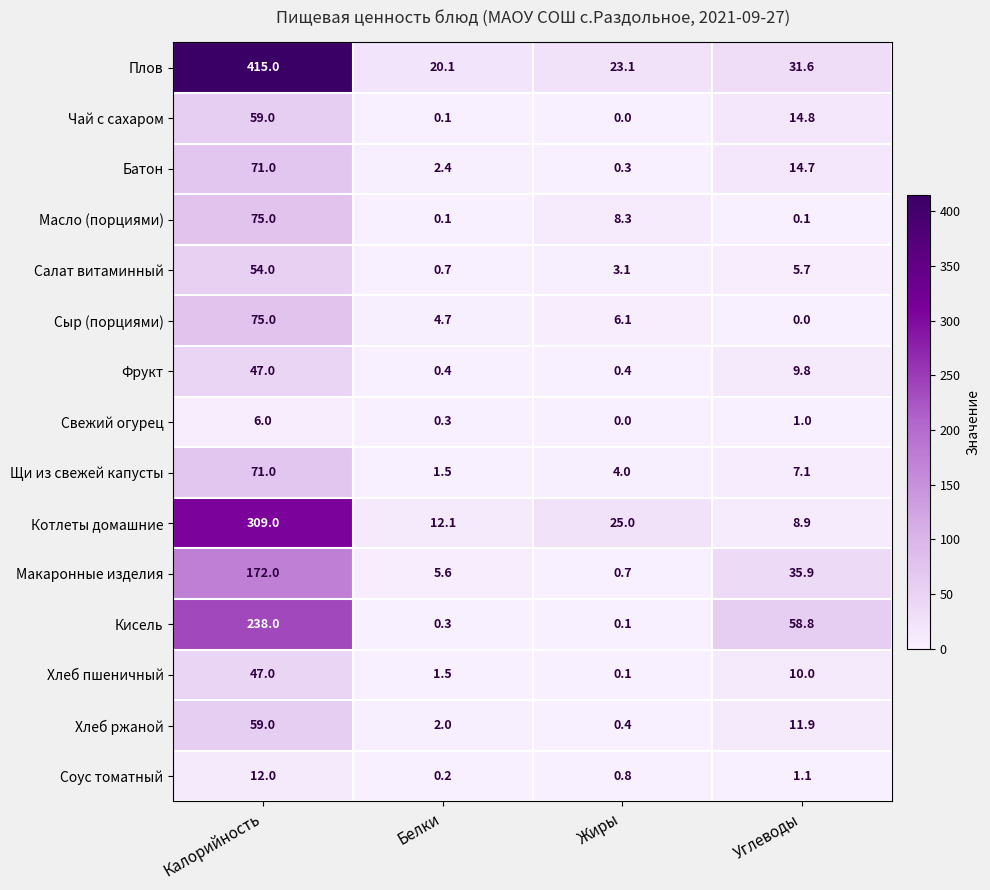

Between Калорийность and Углеводы, which series saw the biggest shift?

Плов